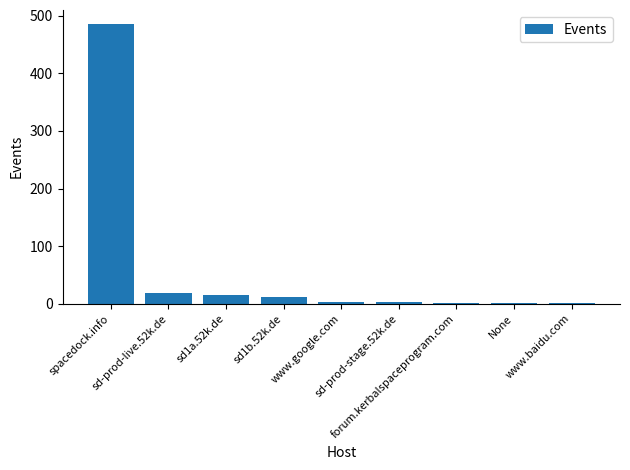

At which category does the chart reach its peak across all series?

spacedock.info